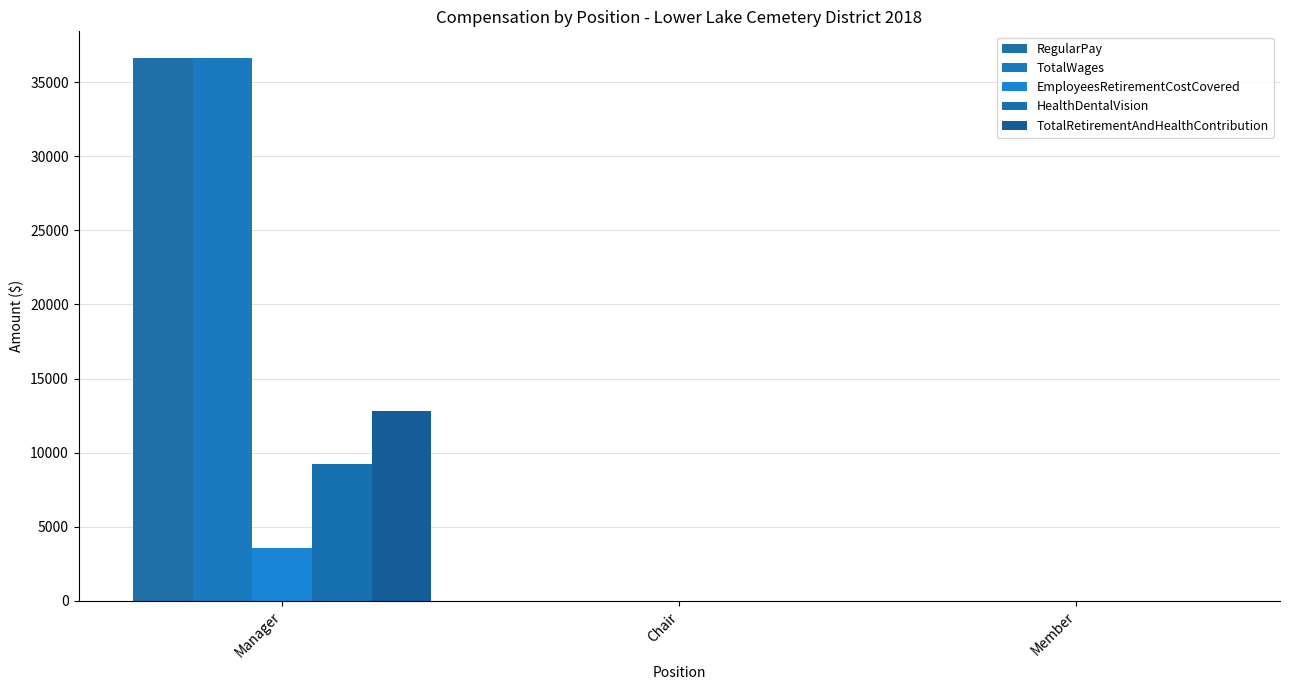

The value of TotalWages at Member is -13531. True or false?

False